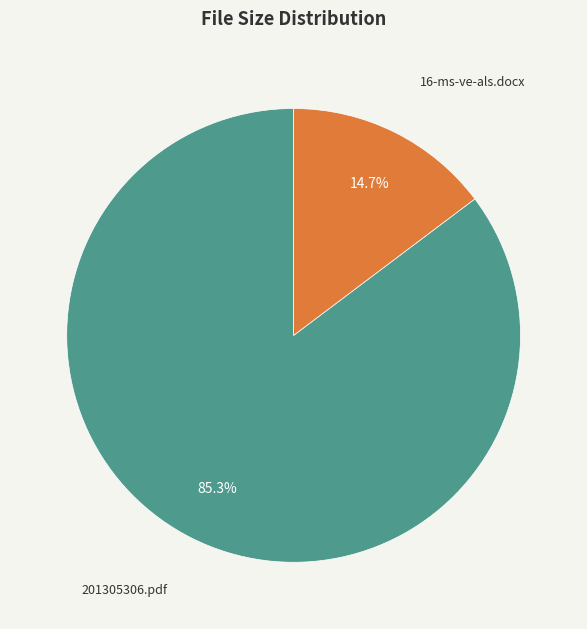

How many slices are in this pie chart?

2